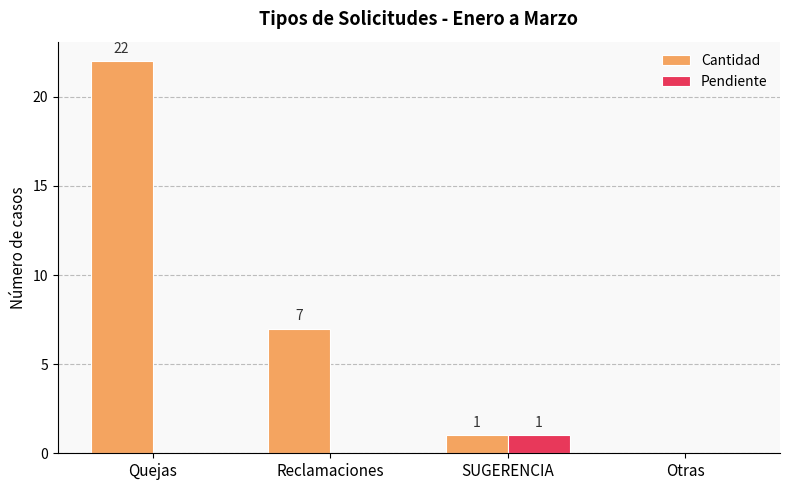

Which category has the highest value in the Pendiente series?

SUGERENCIA